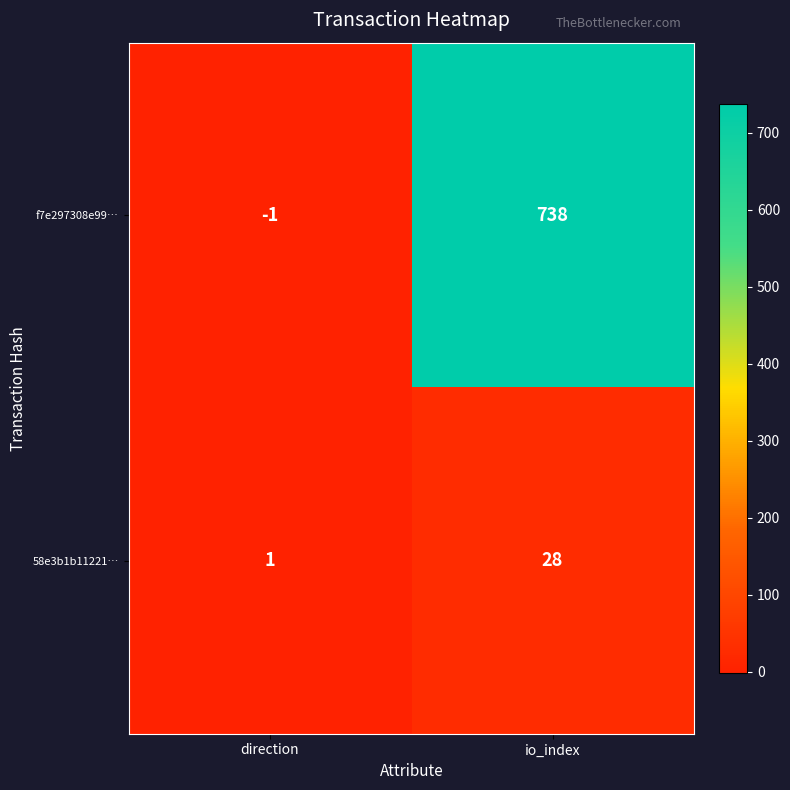

Count the number of categories in the chart.

2